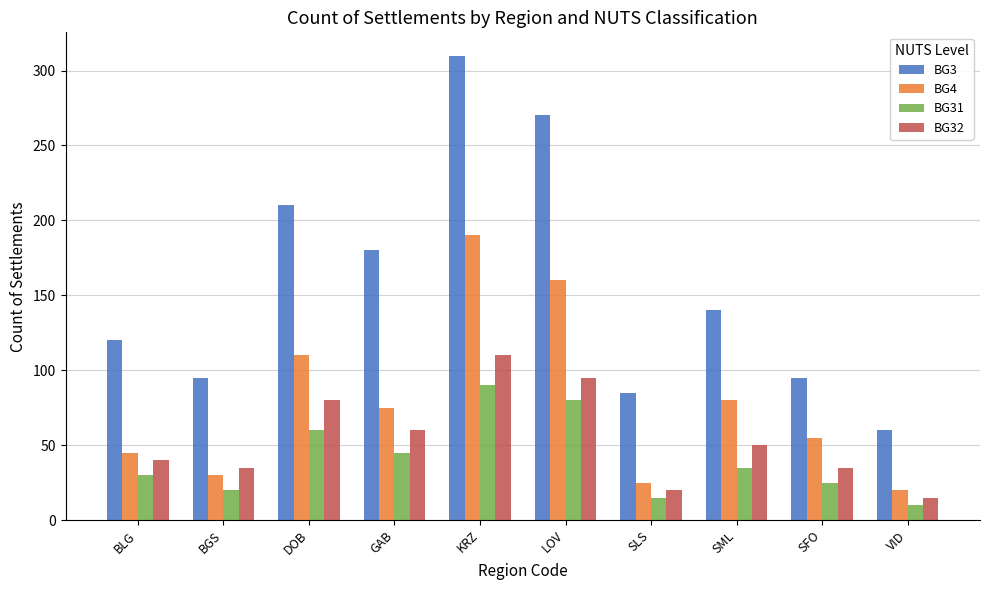

Is the value of BG31 at BGS greater than the value of BG3 at BGS?

No